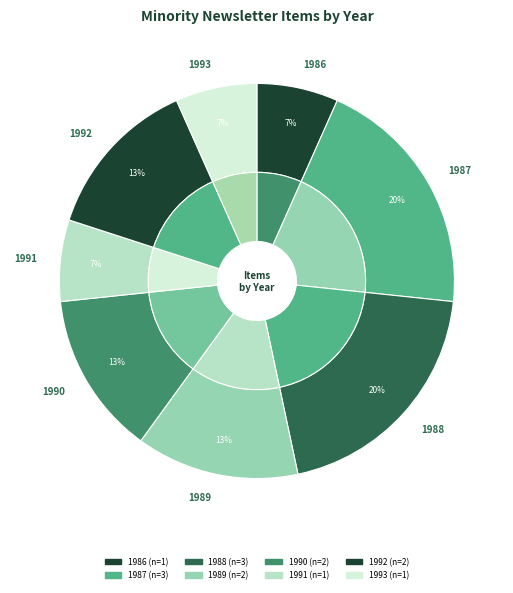

Which slice is the smallest?

1986